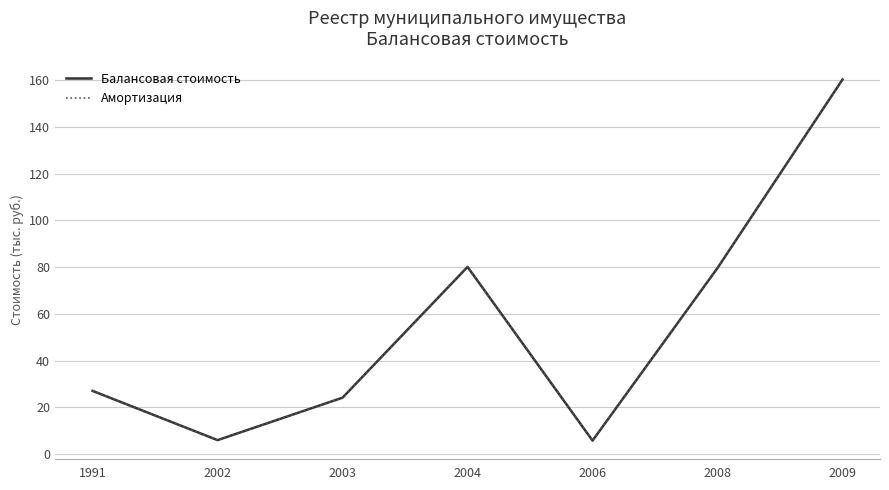

Does the chart display data point markers on the line(s)?

No